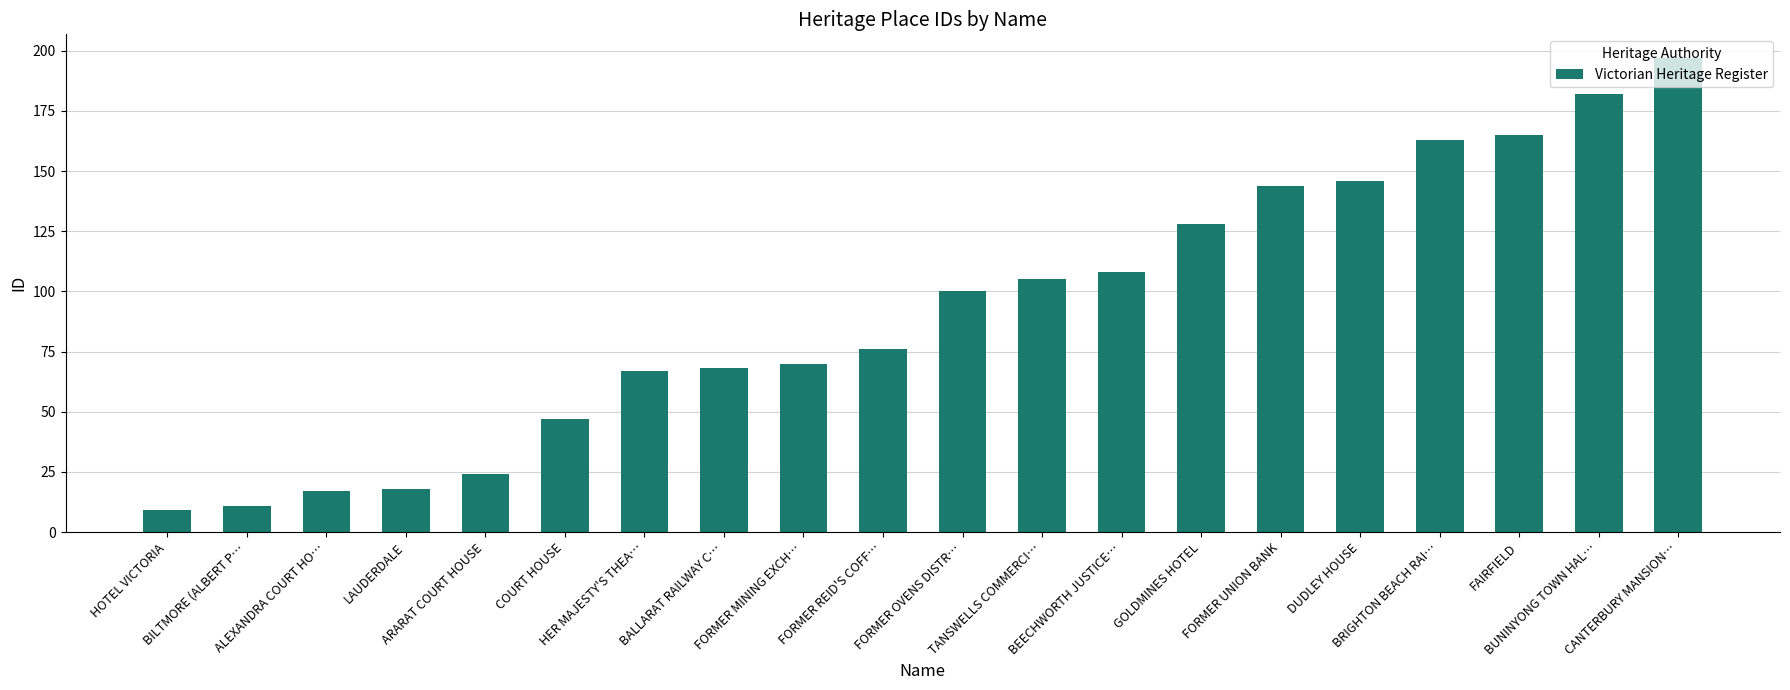

What is the smallest value displayed?

9